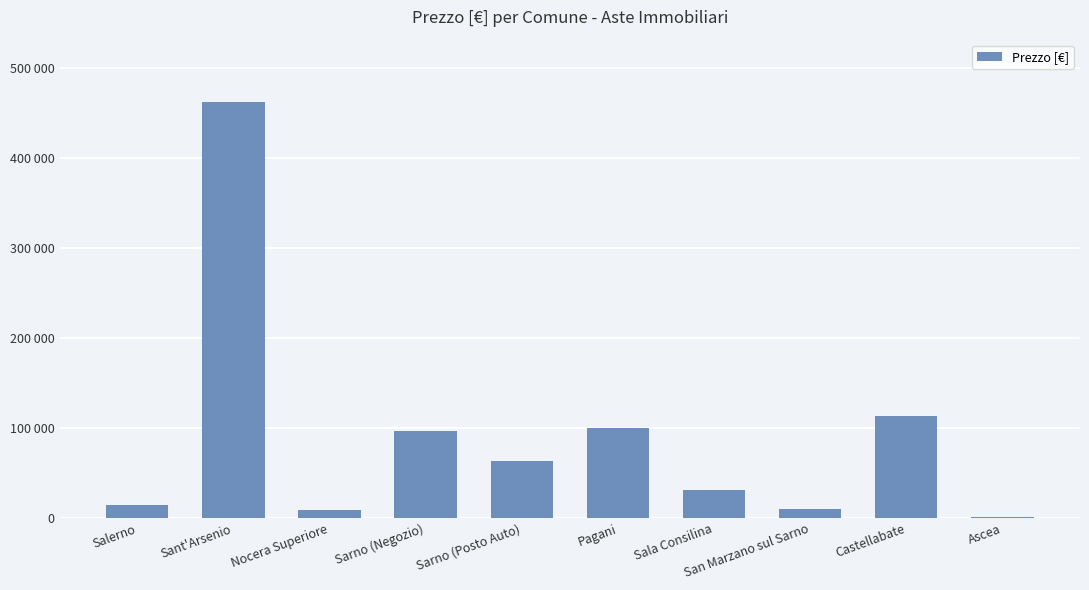

Does the chart contain any negative values?

No